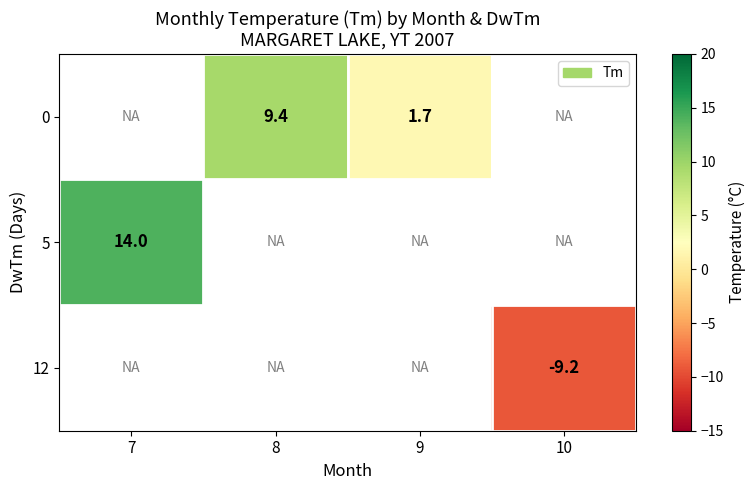

True or false: row_0 has a value of 1.7 at 9.

True